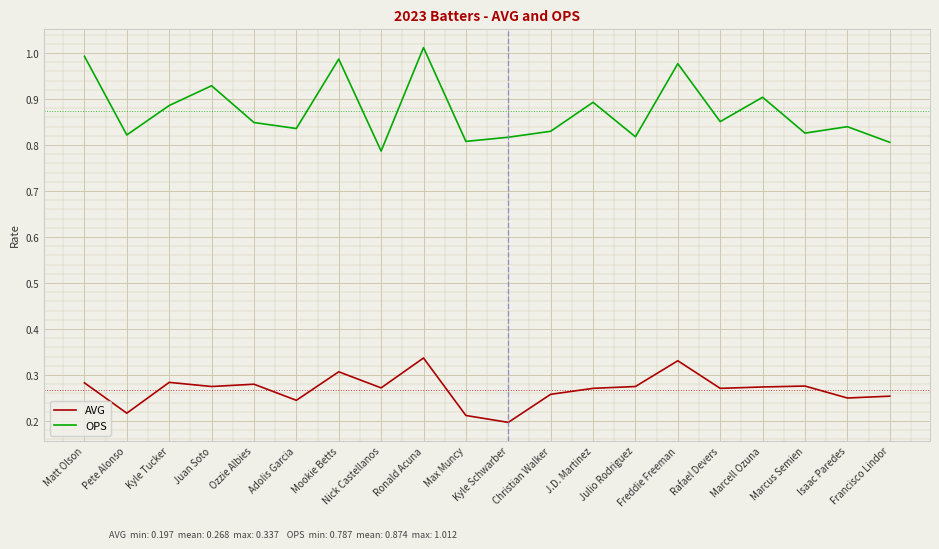

What are all the series names shown in the legend?

AVG, OPS